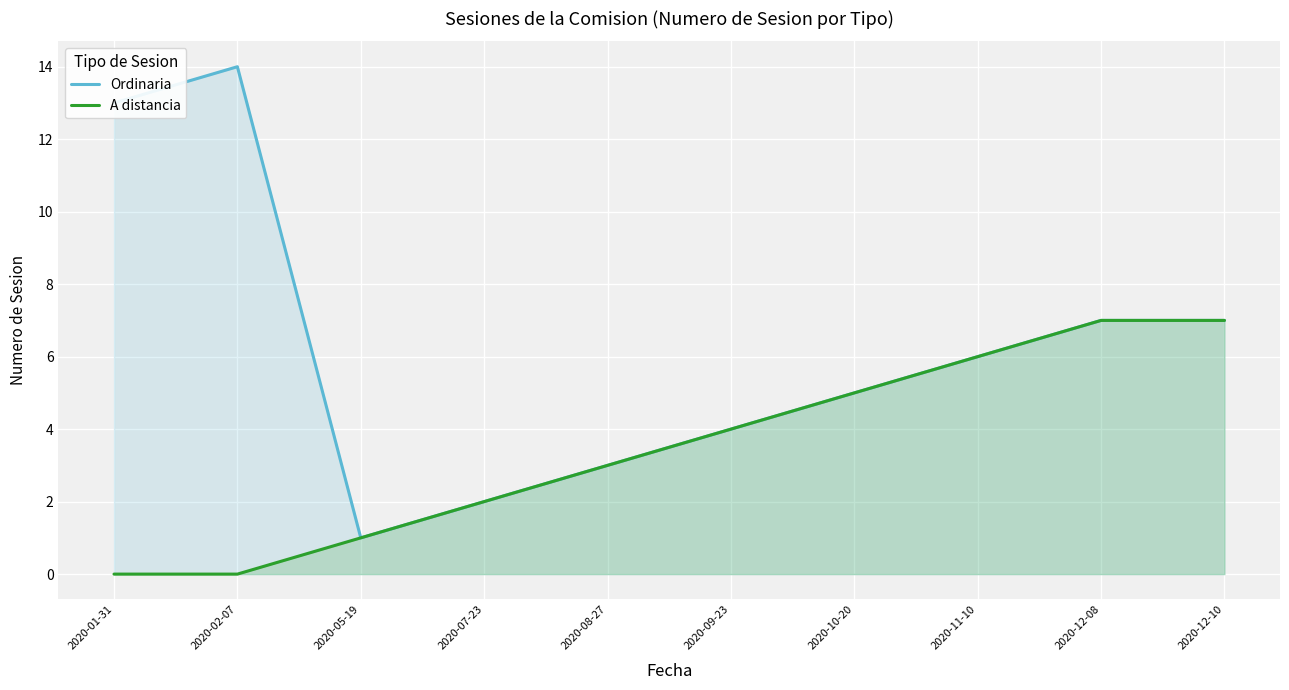

At which category is the sum across all series the highest?

2020-02-07